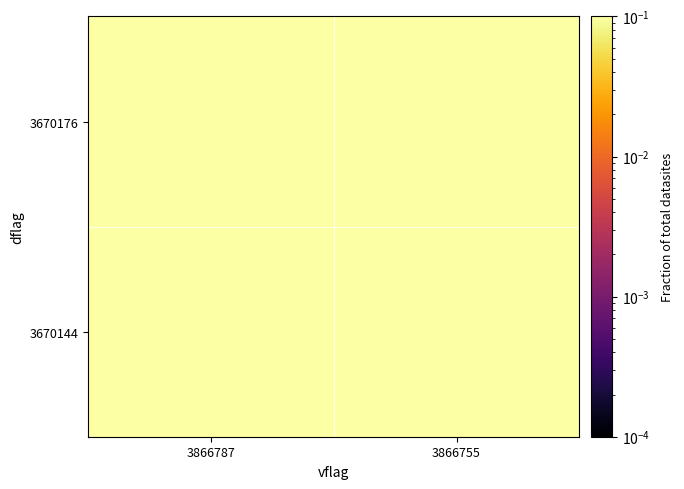

At how many categories does at least one series exceed 0?

2